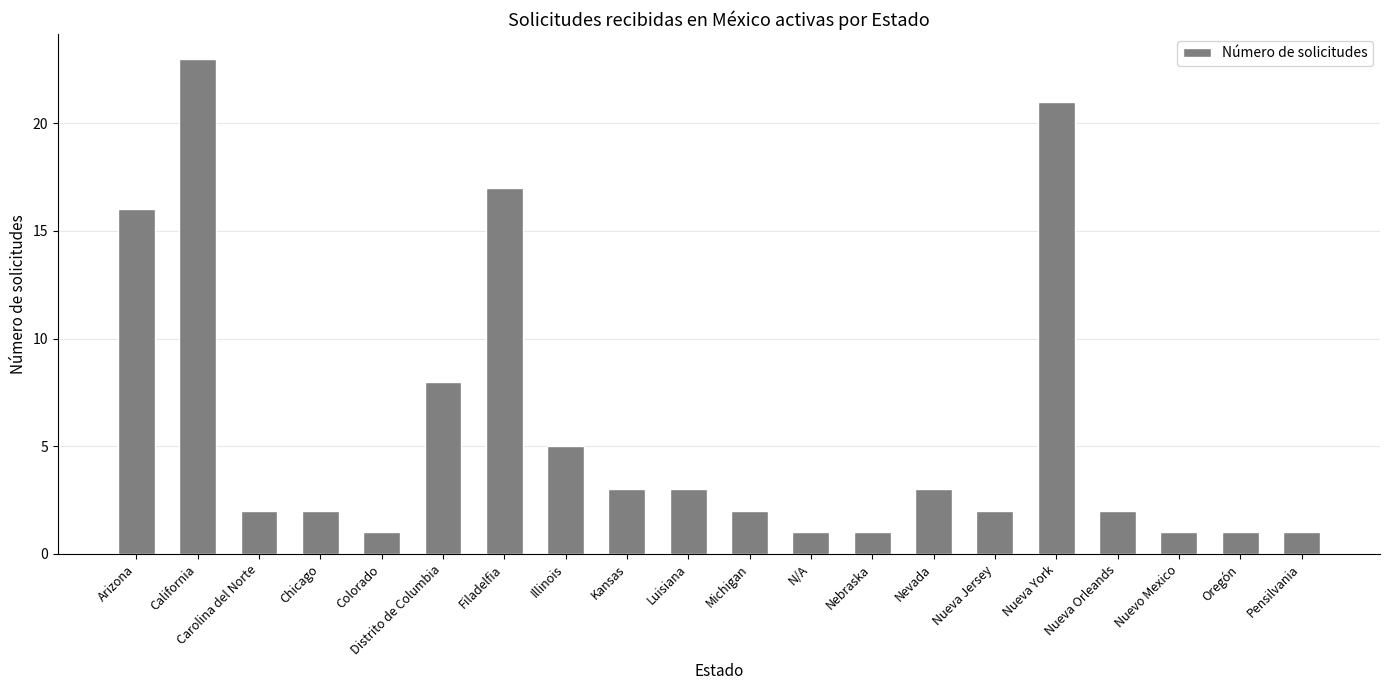

What is the label of the 11th bar from the right?

Luisiana